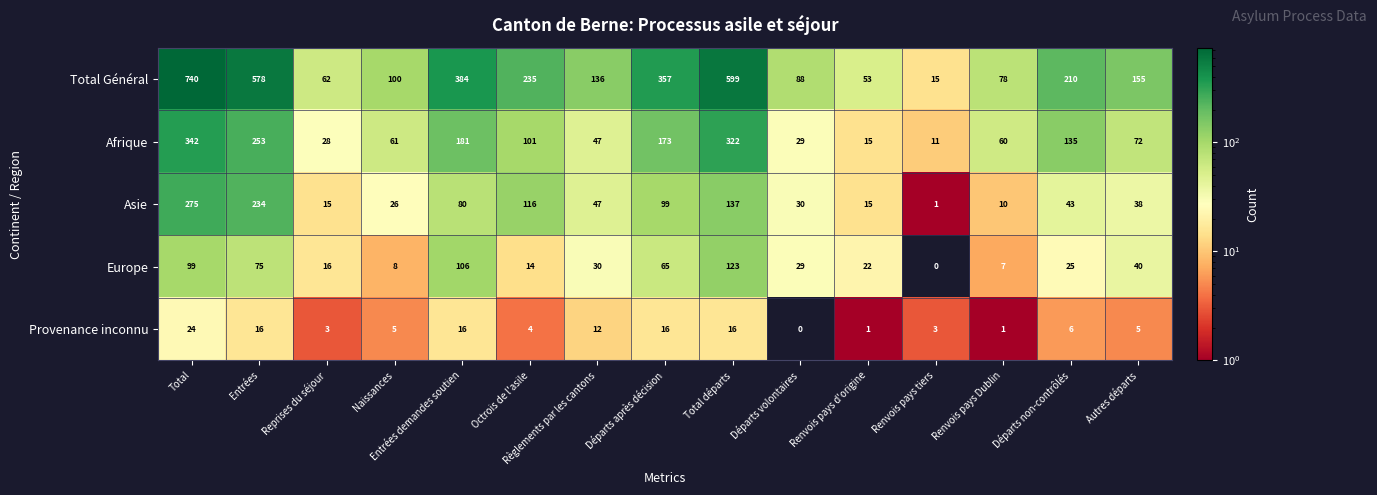

At which label does Provenance inconnu first exceed 5?

Total